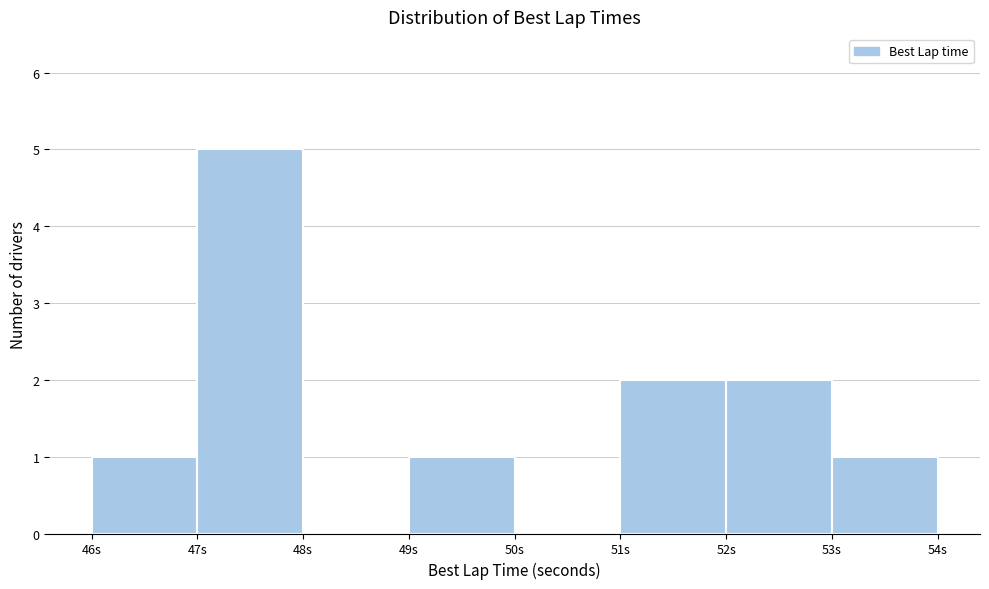

Reading left to right, list every bar in this chart as the range it spans on the x-axis followed by its height. The values are not printed on the chart, so give them approximately, as read against the axis.

46 to 47: 1
47 to 48: 5
48 to 49: 0
49 to 50: 1
50 to 51: 0
51 to 52: 2
52 to 53: 2
53 to 54: 1